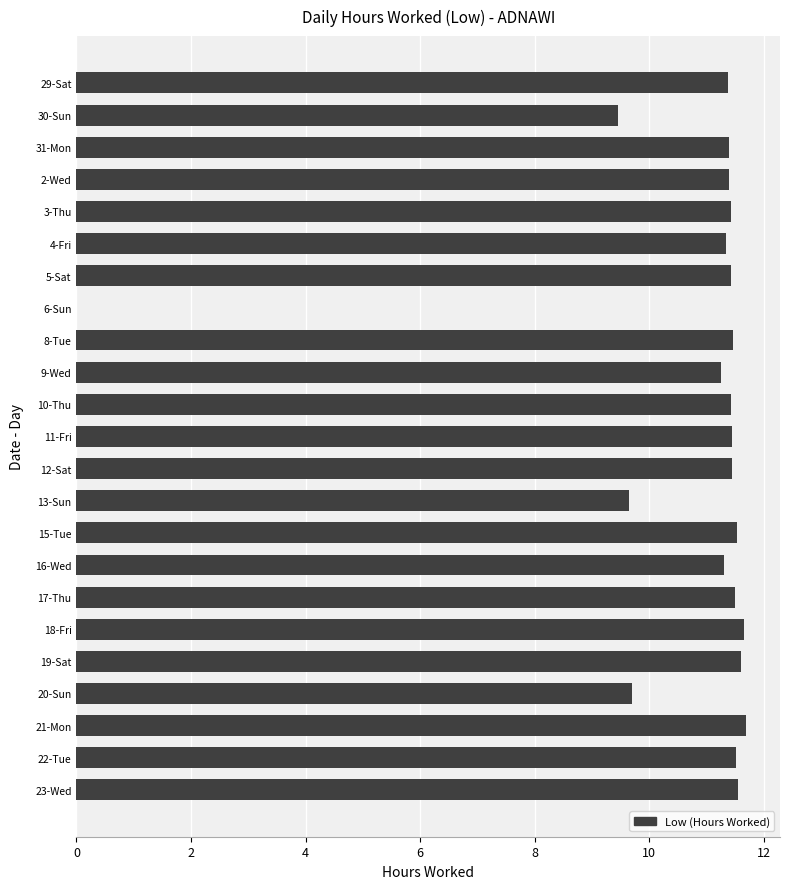

What is the greatest value displayed?

11.7